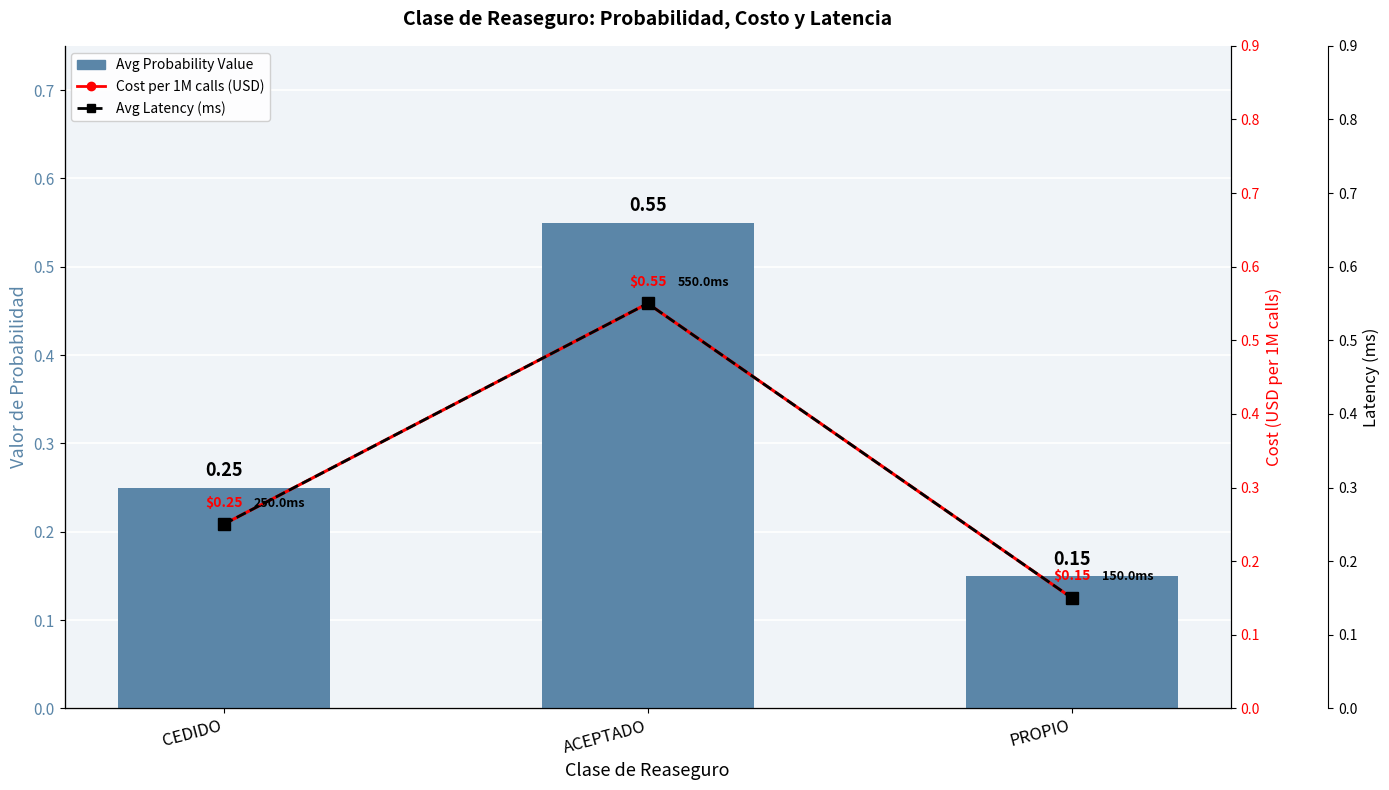

Which series has the widest spread of values?

Avg Probability Value